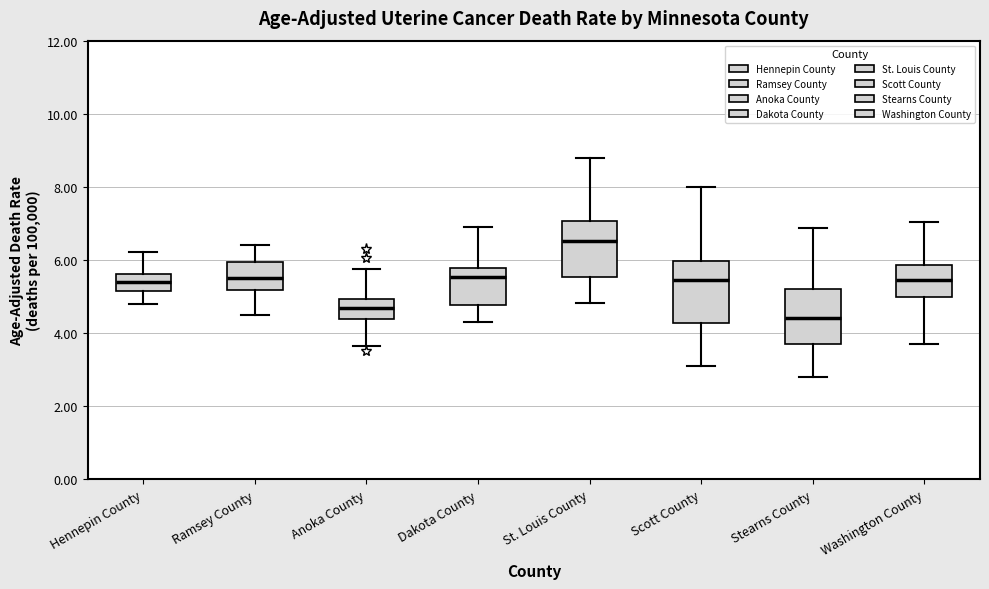

Which box has the highest median line?

St. Louis County